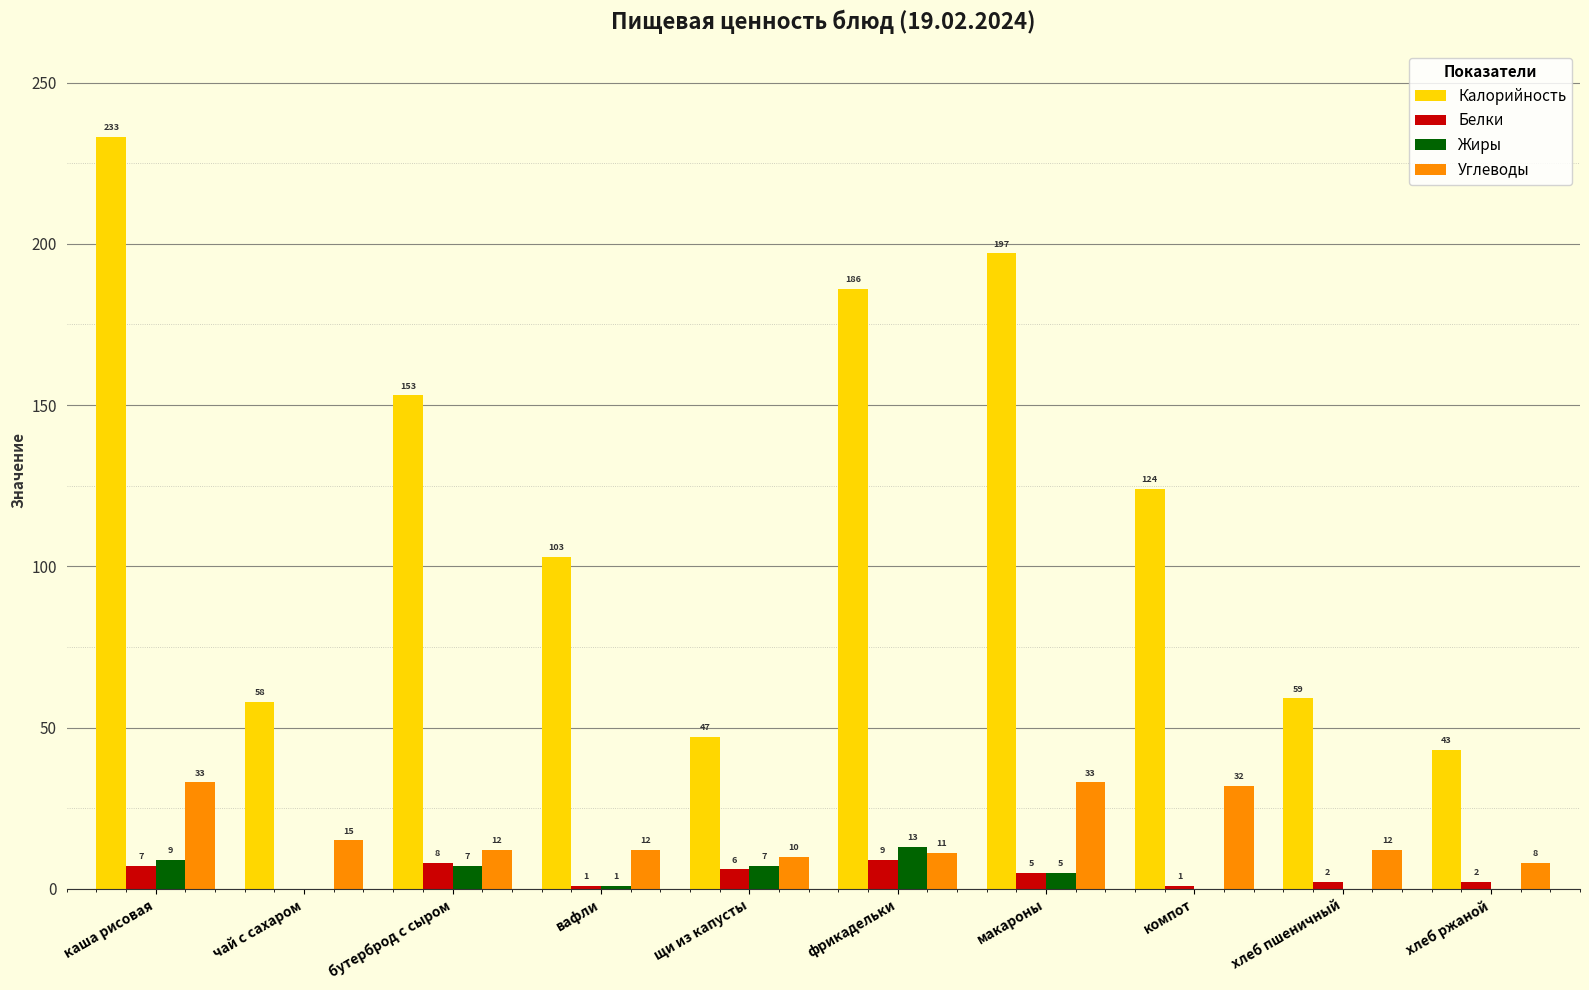

Reading left to right, list all the values displayed in this chart.

Калорийность: 233	58	153	103	47	186	197	124	59	43
Белки: 7	0	8	1	6	9	5	1	2	2
Жиры: 9	0	7	1	7	13	5	0	0	0
Углеводы: 33	15	12	12	10	11	33	32	12	8